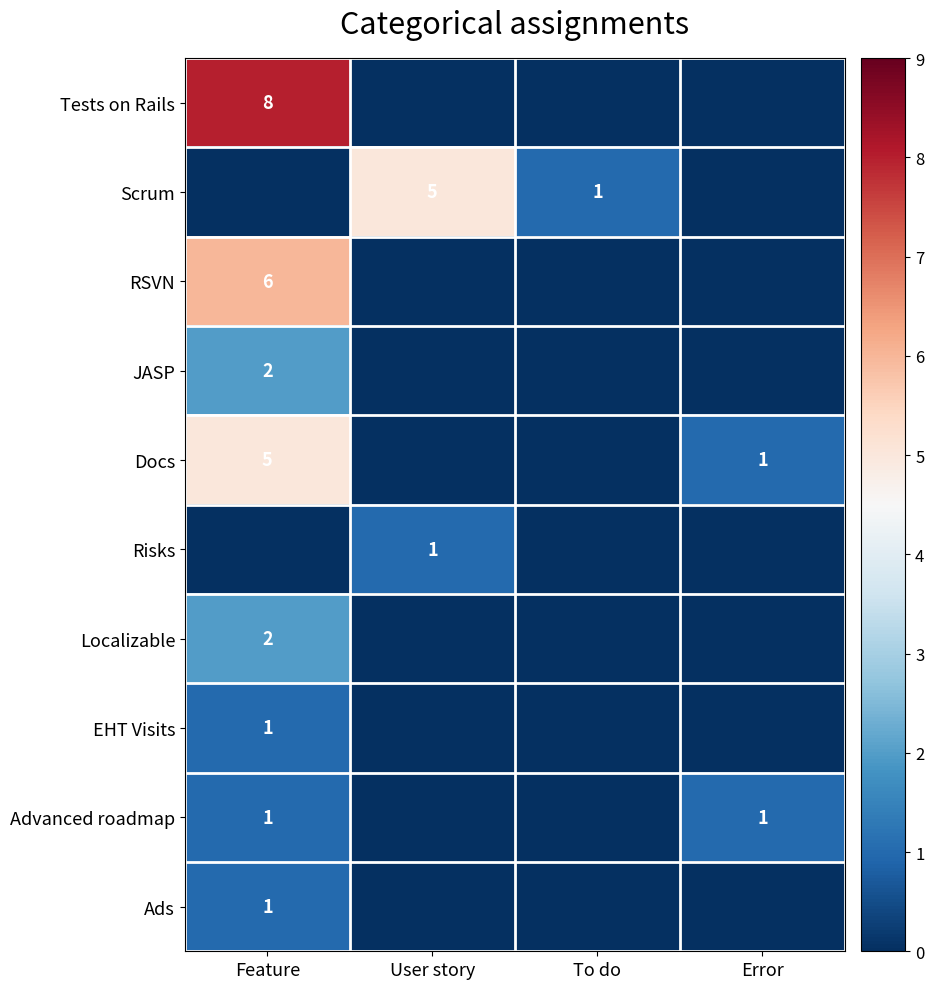

At which category is the sum across all series the highest?

Feature